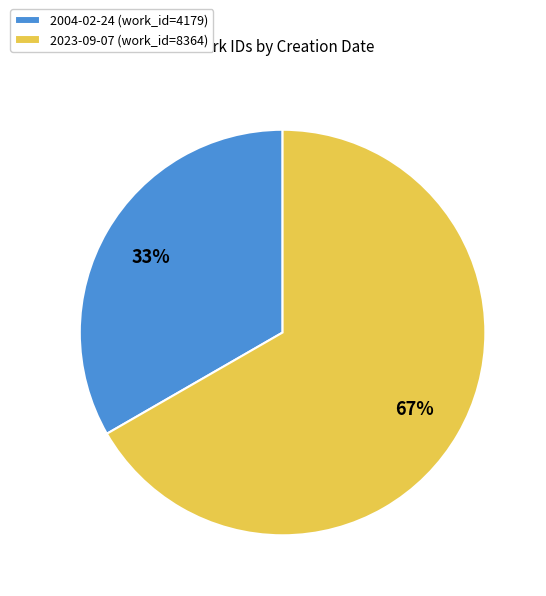

To the nearest percent, what is the average slice percentage?

50%